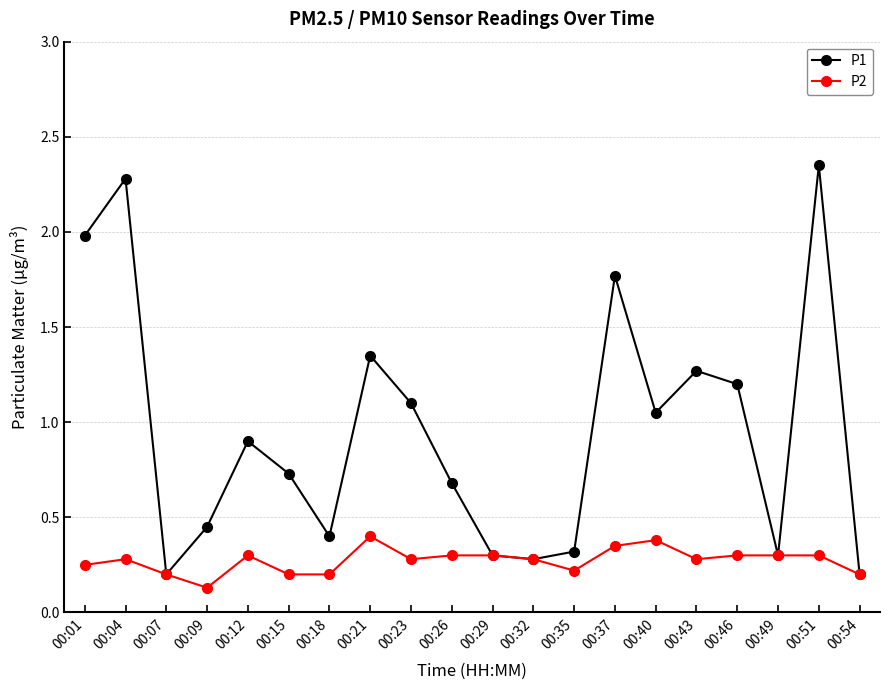

Is it true that P2 equals 0.3 at 00:49?

True